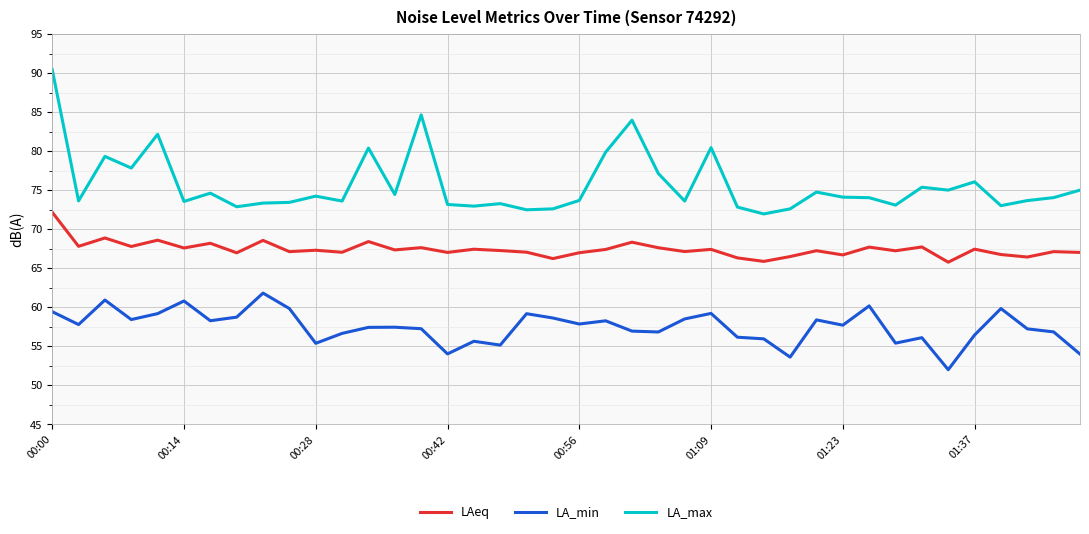

Which series has the largest range (max minus min)?

LA_max